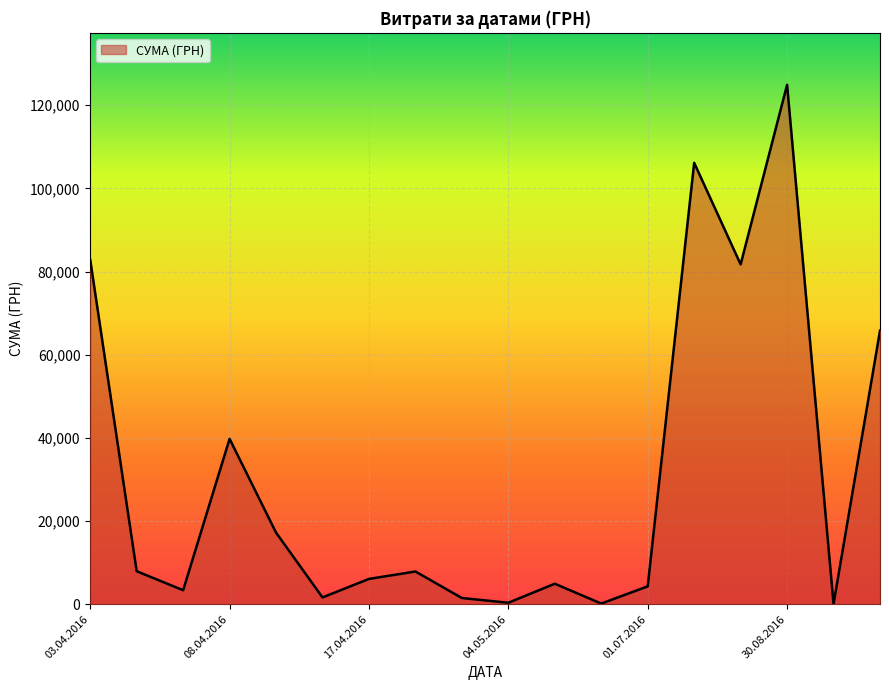

What is the maximum value shown in the chart?

124904.8